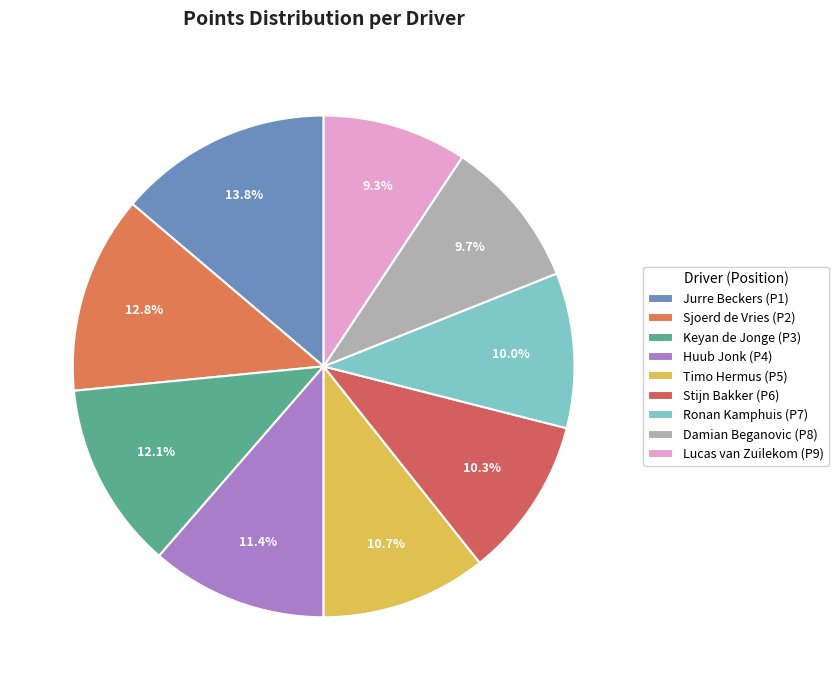

Which slice is the largest?

Jurre Beckers (P1)